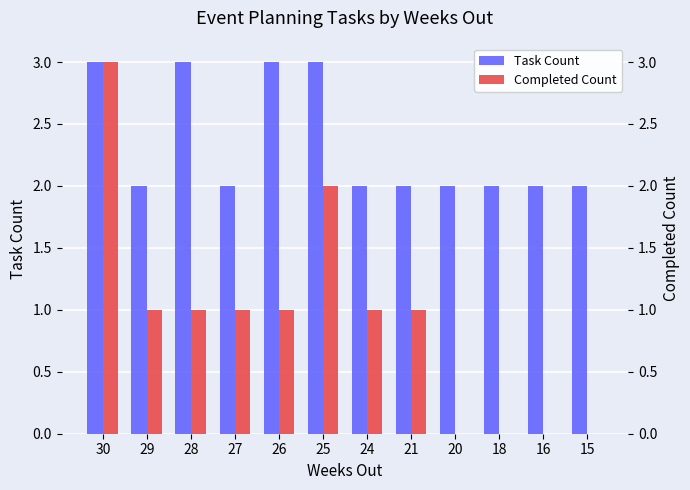

Is it true that Task Count equals 3 at 25?

True